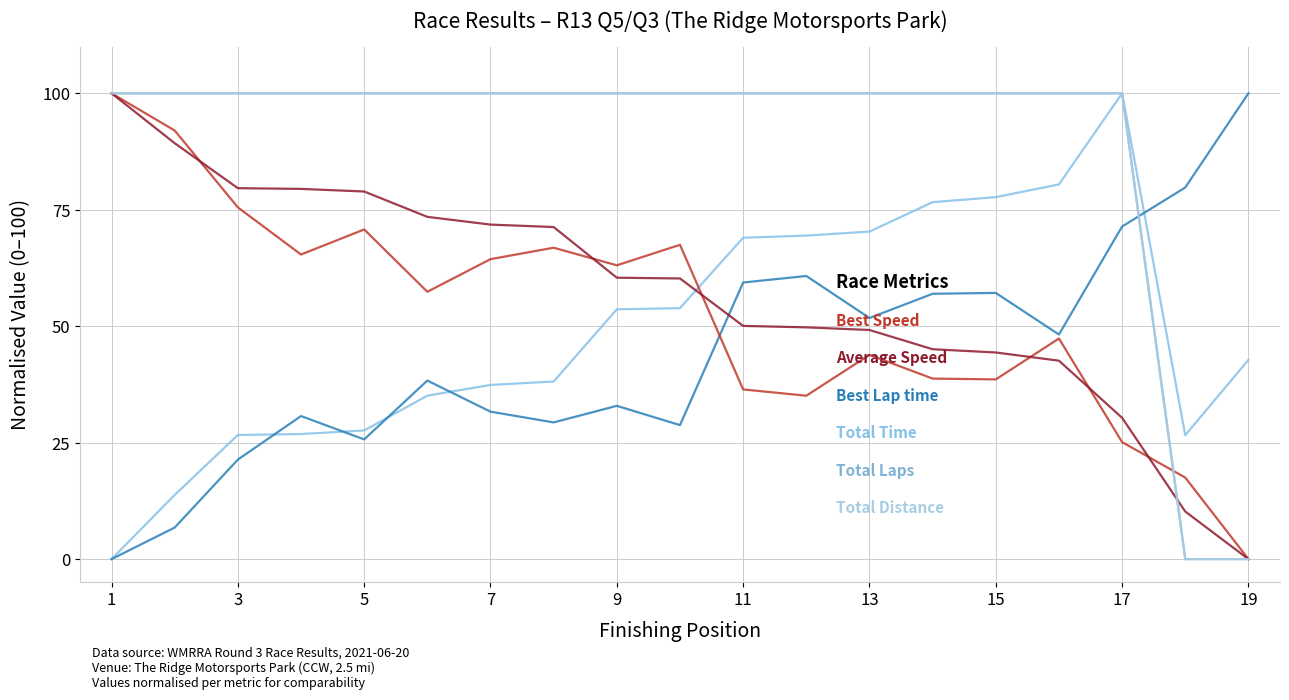

How many lines are shown in the chart?

6